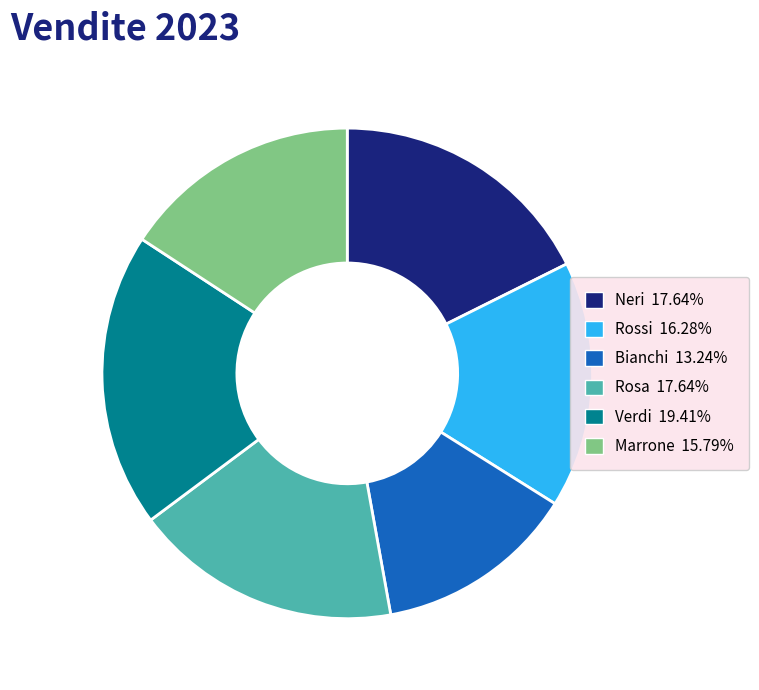

Approximately how many times larger is the value at Rossi compared to Verdi?

0.8